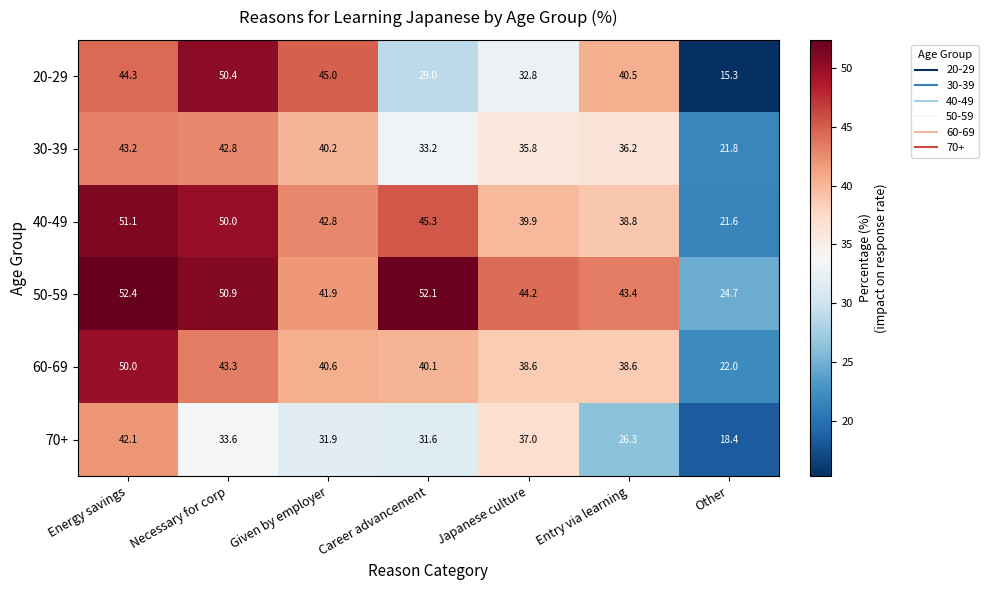

What is the difference between the maximum and minimum values in the 70+ series?

23.7